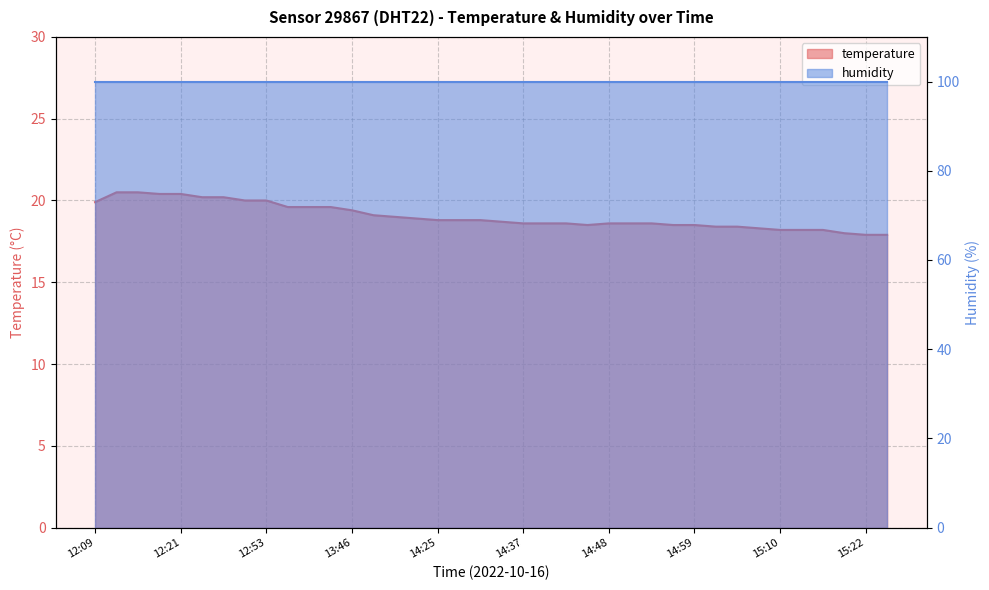

Approximately how many times larger is the value at 14:19 compared to 15:16?

1.0